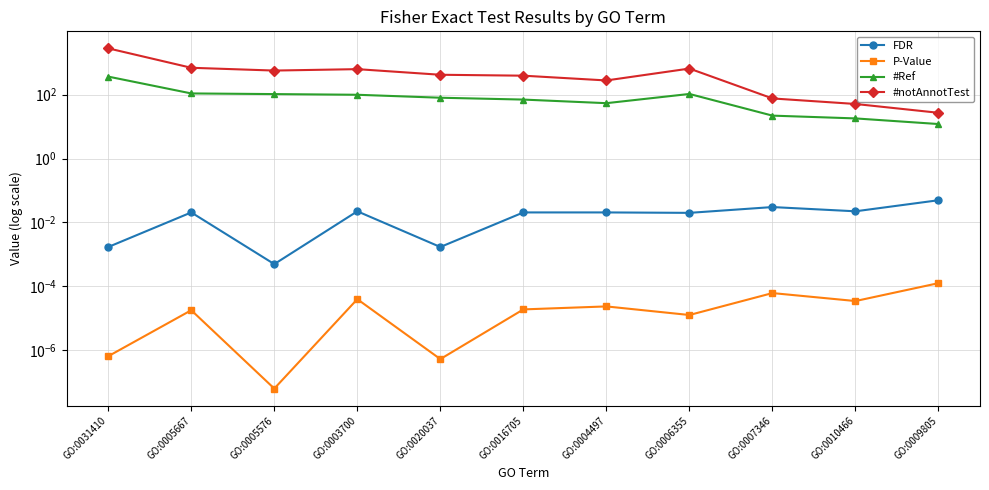

What are all the series names shown in the legend?

FDR, P-Value, #Ref, #notAnnotTest